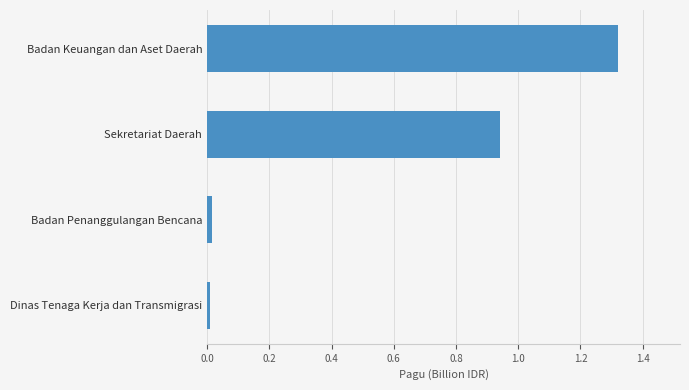

The chart shows a value of 0.0 at Badan Penanggulangan Bencana. True or false?

True